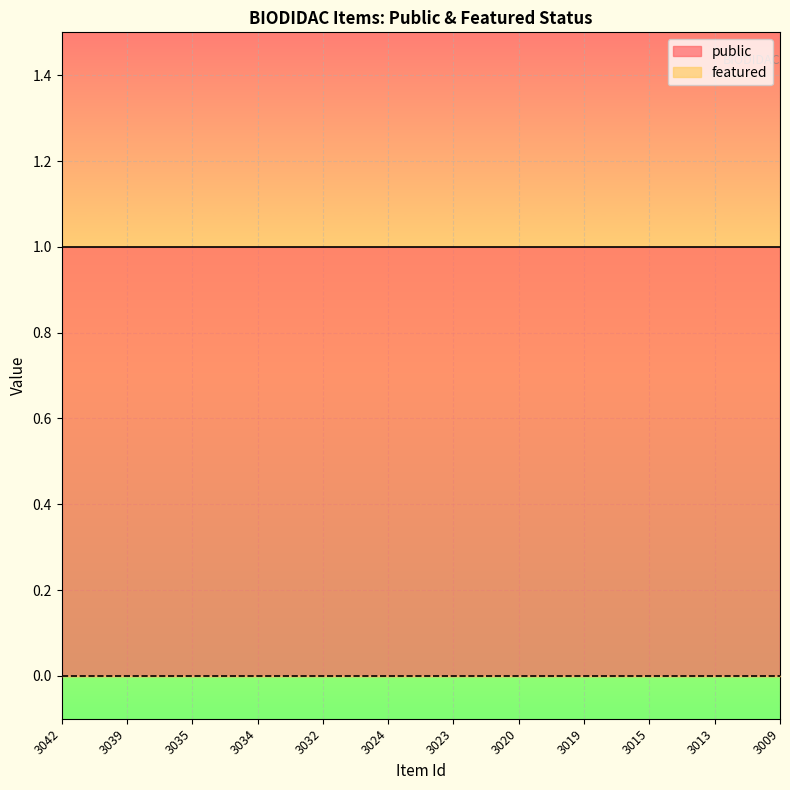

List the labels in order of public value, smallest first.

3042, 3039, 3035, 3034, 3032, 3024, 3023, 3020, 3019, 3015, 3013, 3009